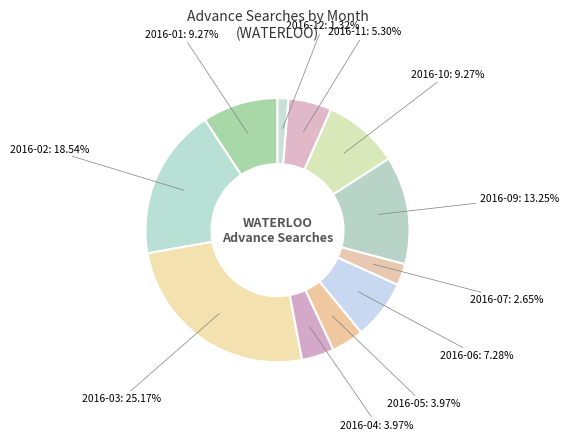

What is the largest slice in the pie chart?

2016-03